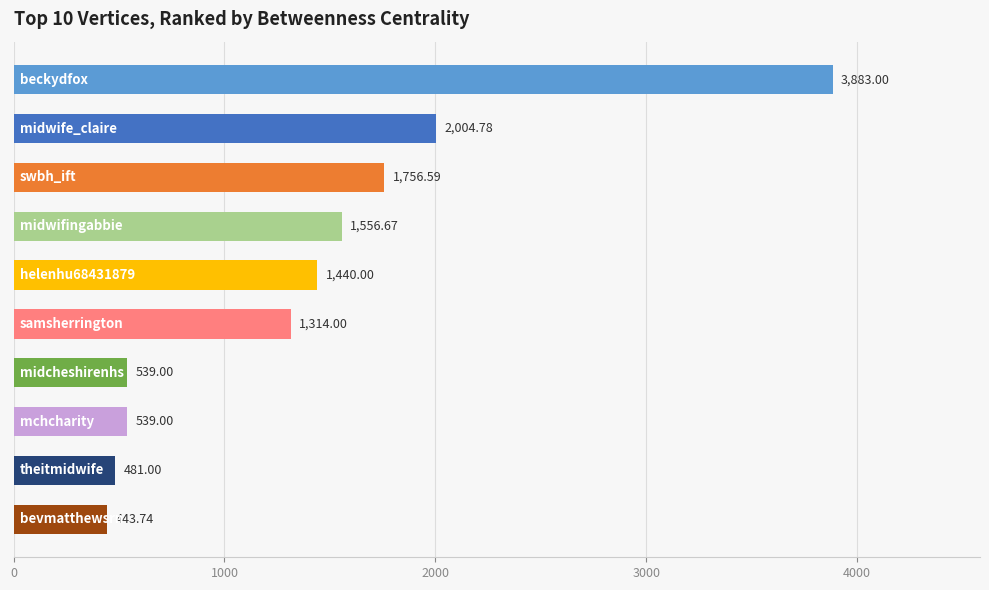

What is the average value?

1395.8